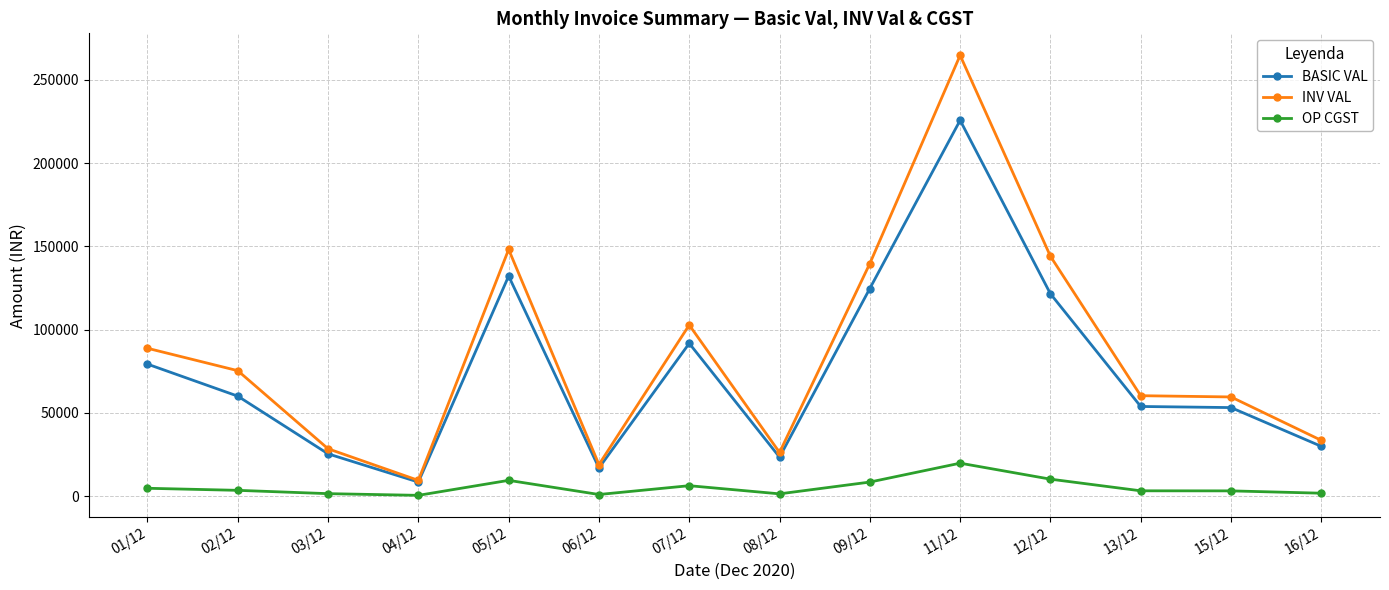

In OP CGST, how many points are higher than both neighbors (excluding endpoints)?

3